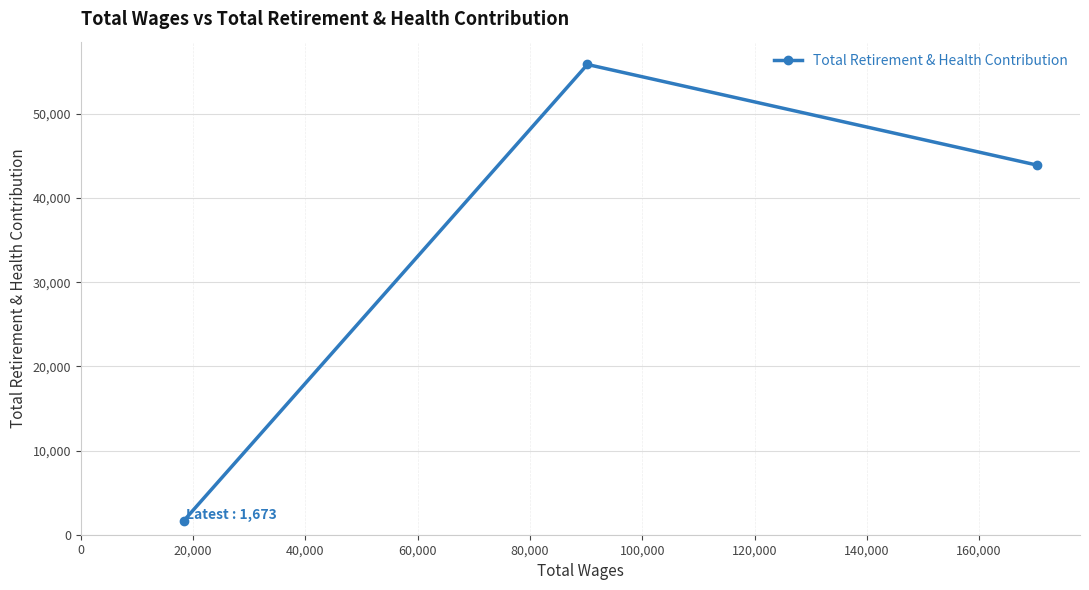

Reading left to right, list all the values displayed in this chart.

1673	55861	43900